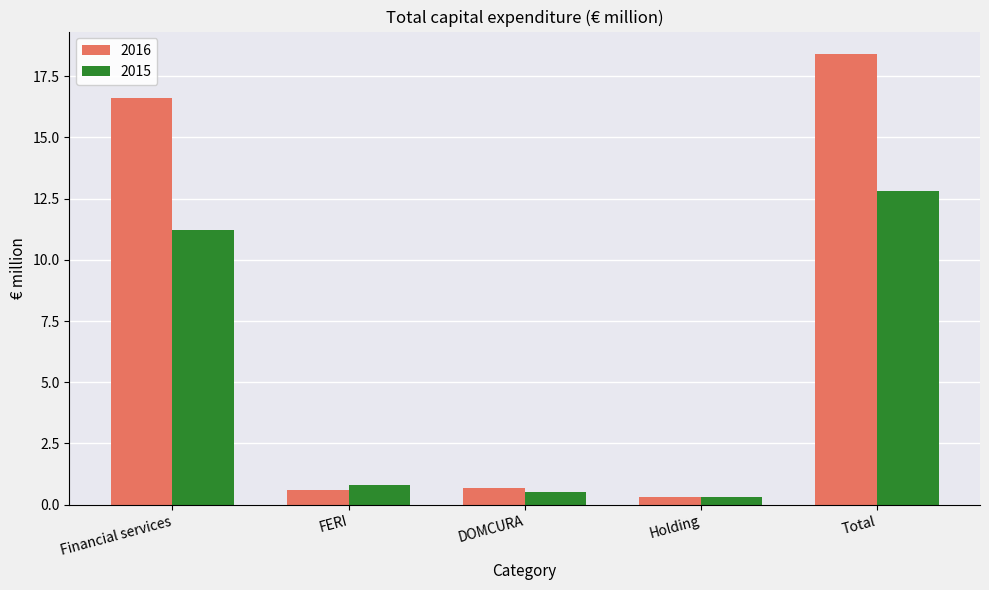

The 2015 series shows 0.8 at FERI. True or false?

True